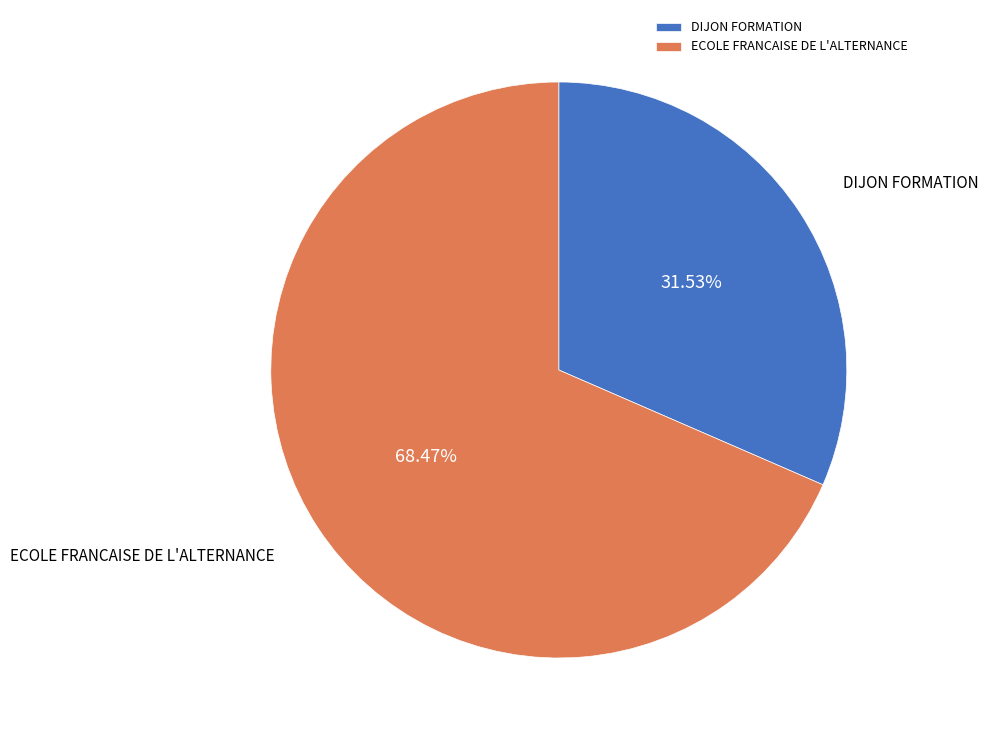

True or false: DIJON FORMATION accounts for 32% of the total.

True